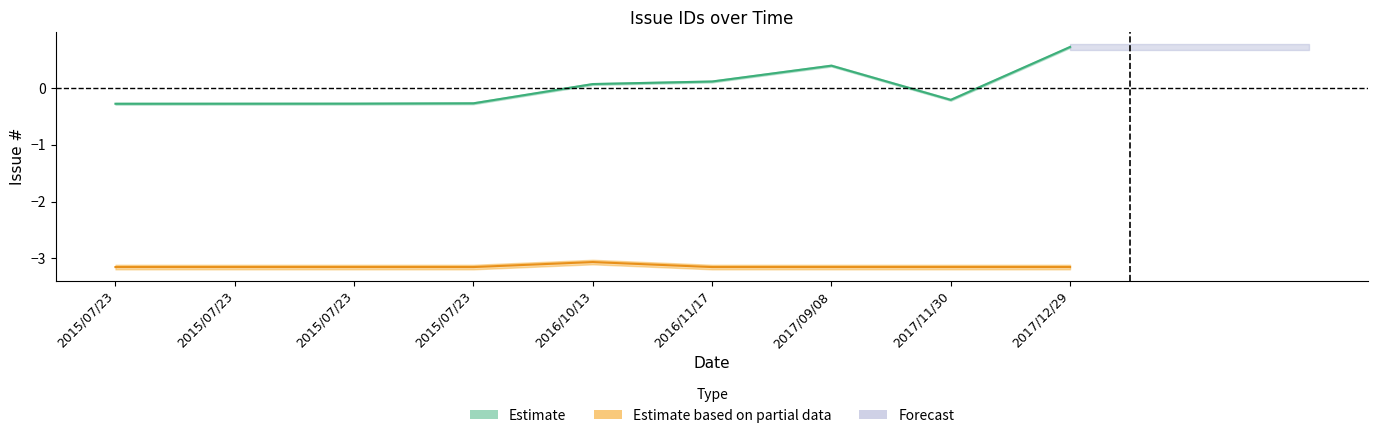

At which category does Estimate reach its first local valley?

2017/11/30